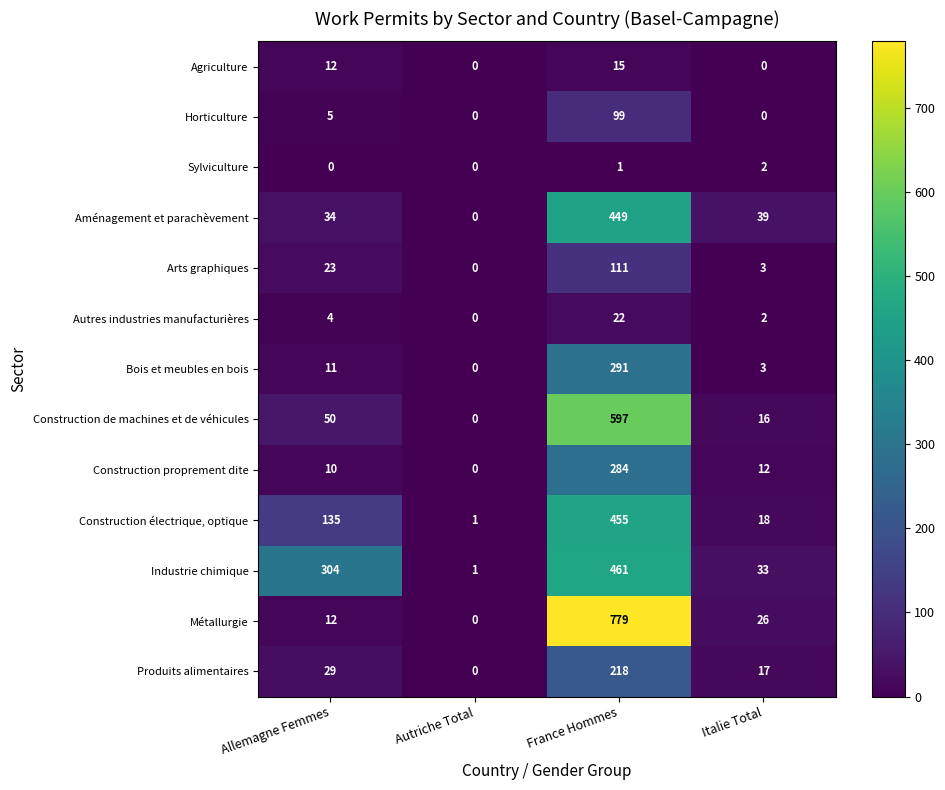

How many values in the Sylviculture series are below 1?

2